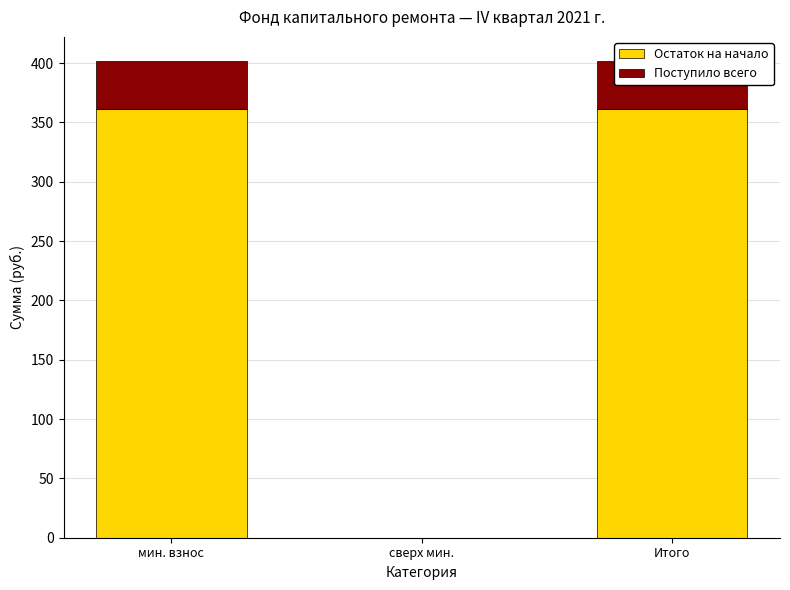

What is the difference between the Остаток на начало values at сверх мин. and Итого?

361.0